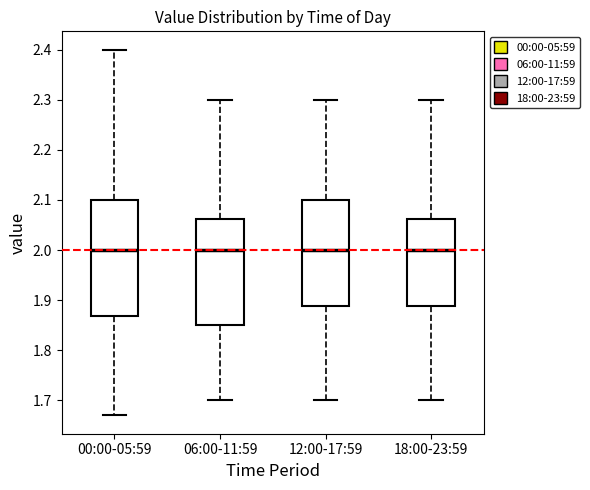

Reading left to right, read every box against the y-axis: the position of its median line, the range the box covers, and the ends of its whiskers. The values are not printed on the chart, so give them approximately, as read against the axis.

00:00-05:59: median 2.00, box 1.87 to 2.10, whiskers 1.67 to 2.40
06:00-11:59: median 2.00, box 1.85 to 2.06, whiskers 1.70 to 2.30
12:00-17:59: median 2.00, box 1.89 to 2.10, whiskers 1.70 to 2.30
18:00-23:59: median 2.00, box 1.89 to 2.06, whiskers 1.70 to 2.30